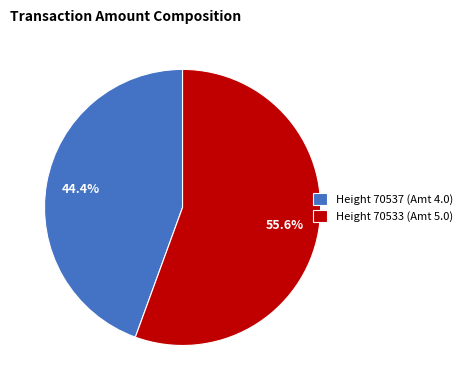

Is Height 70533 (Amt 5.0) the majority of the pie?

Yes